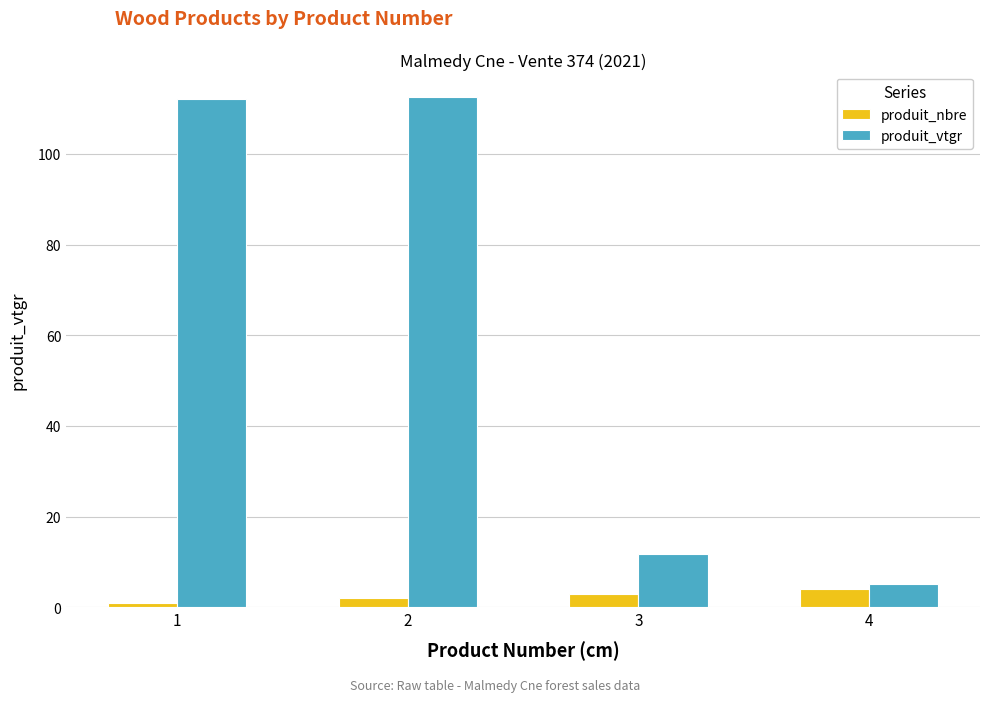

The value of produit_vtgr at 1 is 112.1. True or false?

True